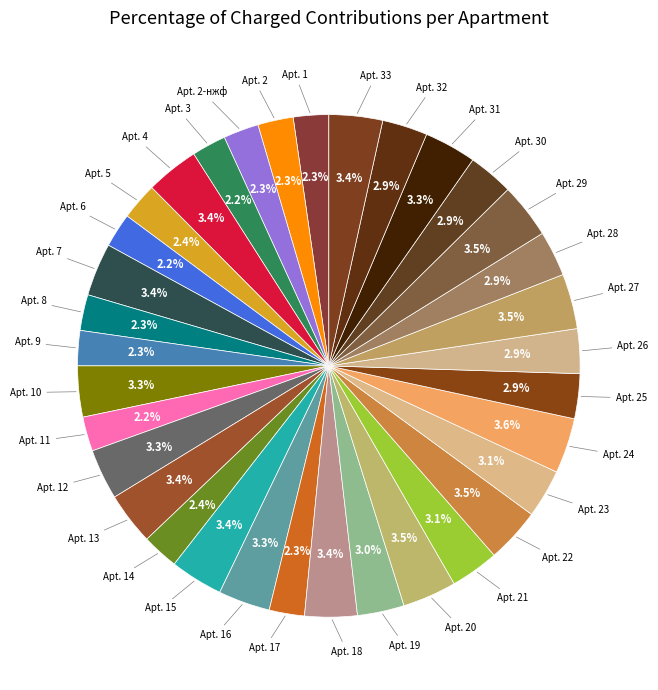

Rank the categories by value from highest to lowest.

24, 27, 29, 22, 20, 33, 4, 7, 15, 18, 13, 31, 16, 10, 12, 23, 21, 19, 28, 30, 32, 25, 26, 5, 14, 8, 2, 1, 2-нжф, 17, 9, 11, 3, 6